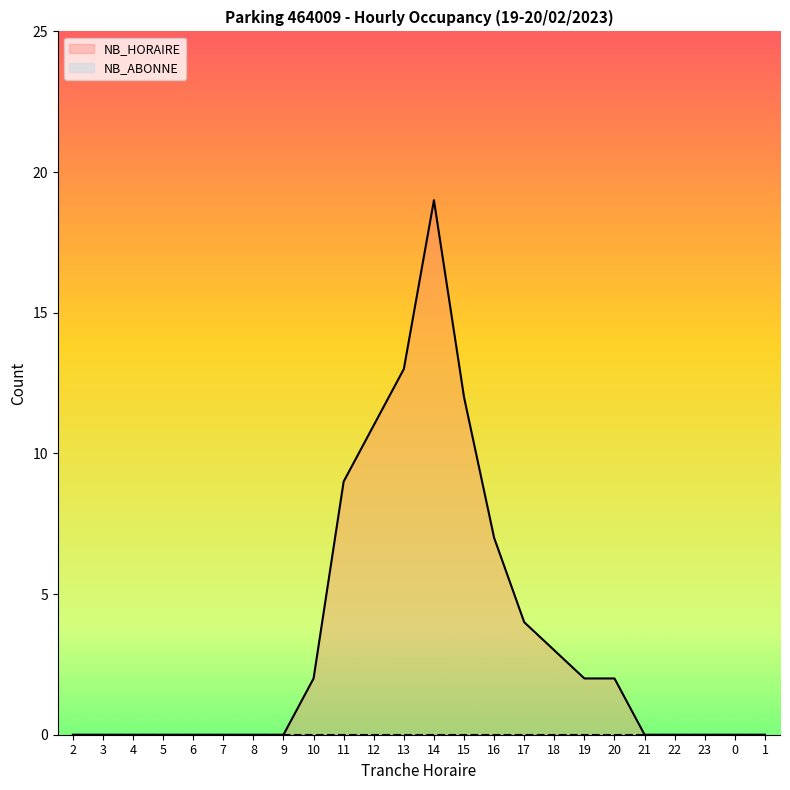

How many interior local peaks (higher than both neighbors) does the data have?

1